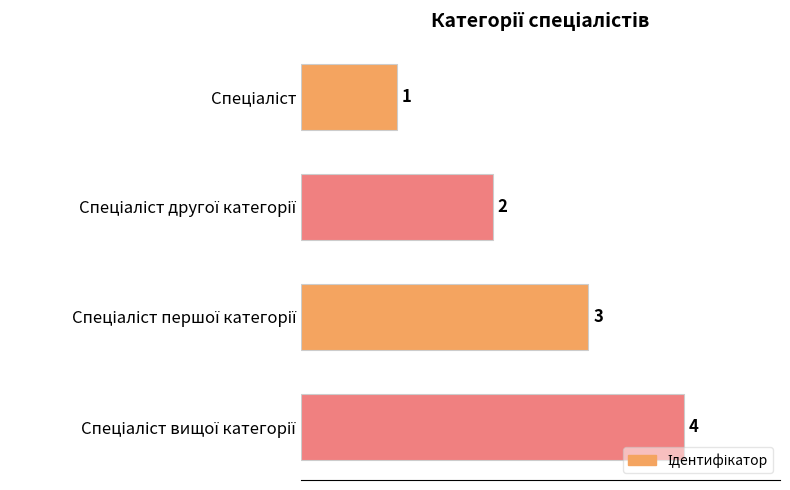

Count the values in the range 2 to 4.

3